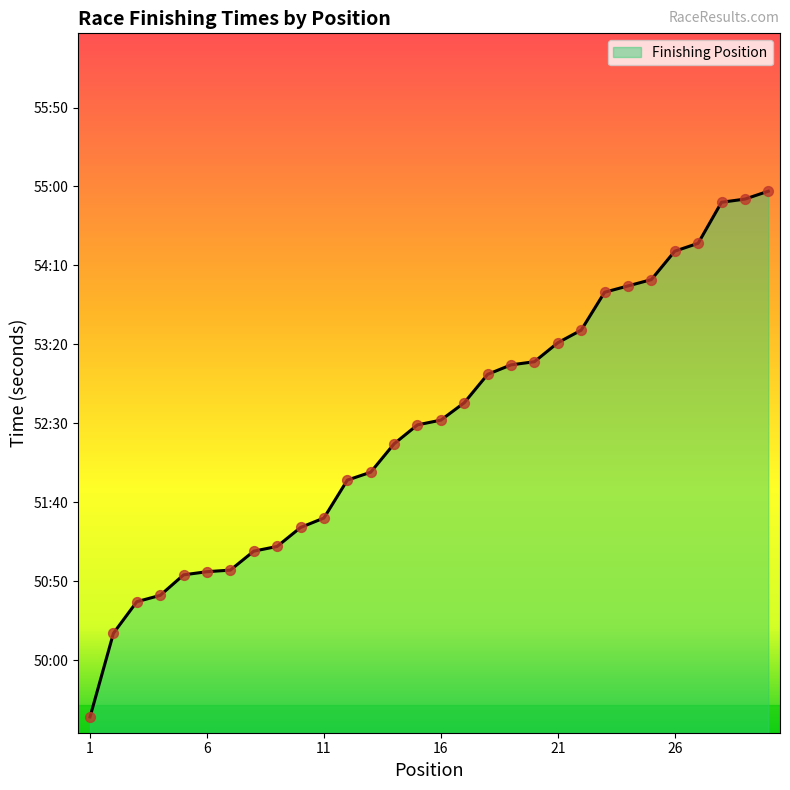

Does the chart have visible grid lines?

No